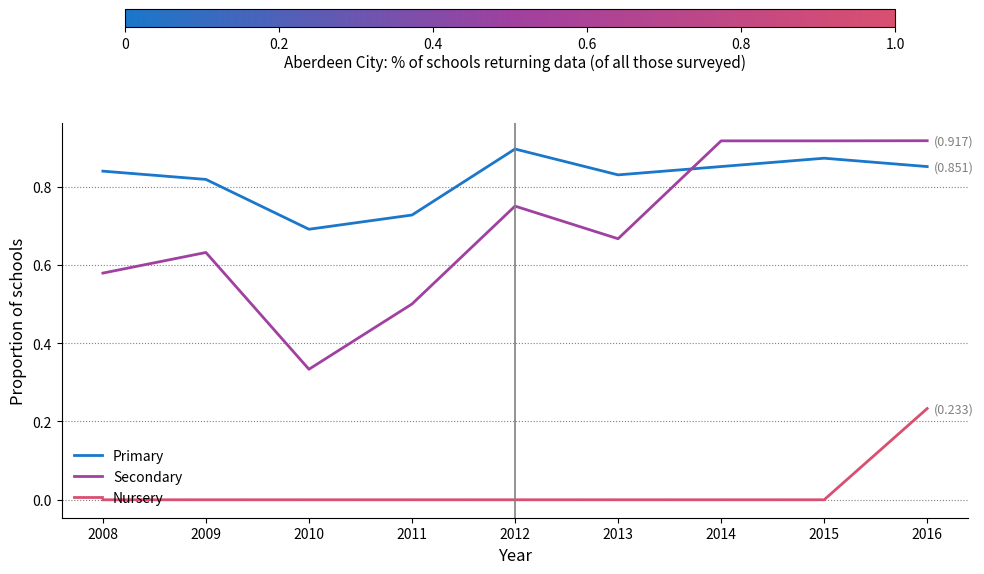

How many Nursery values are between 0 and 1?

9